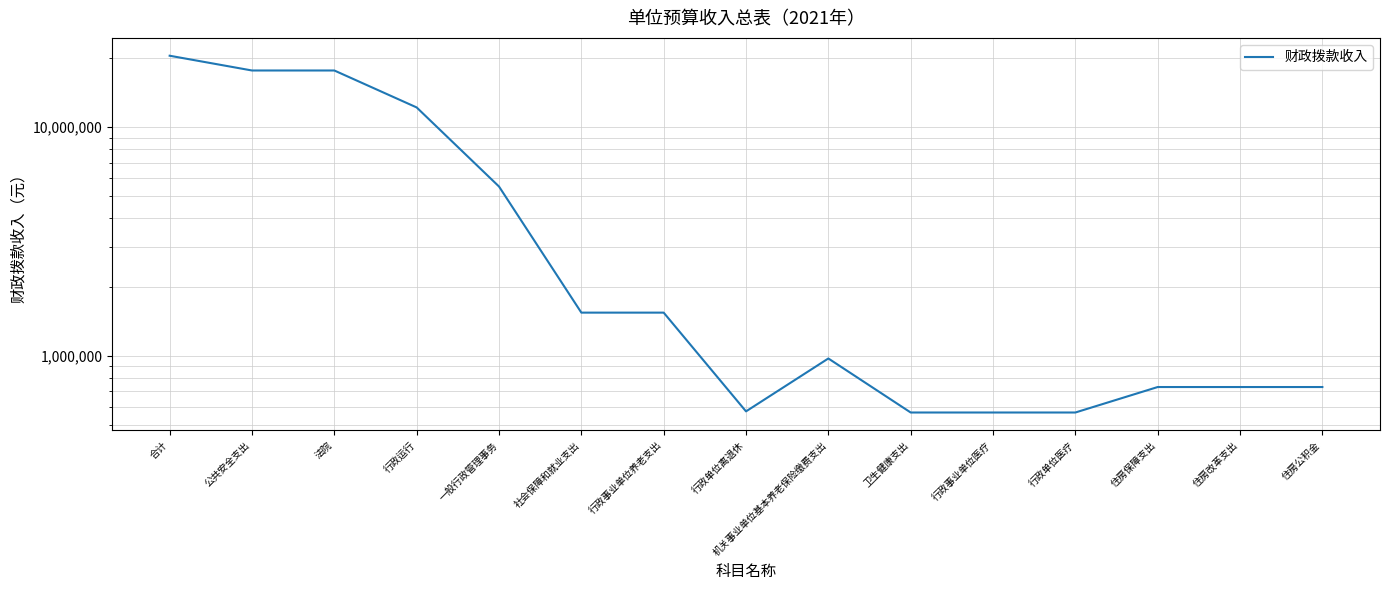

At which label is the value closest to 10559450?

行政运行